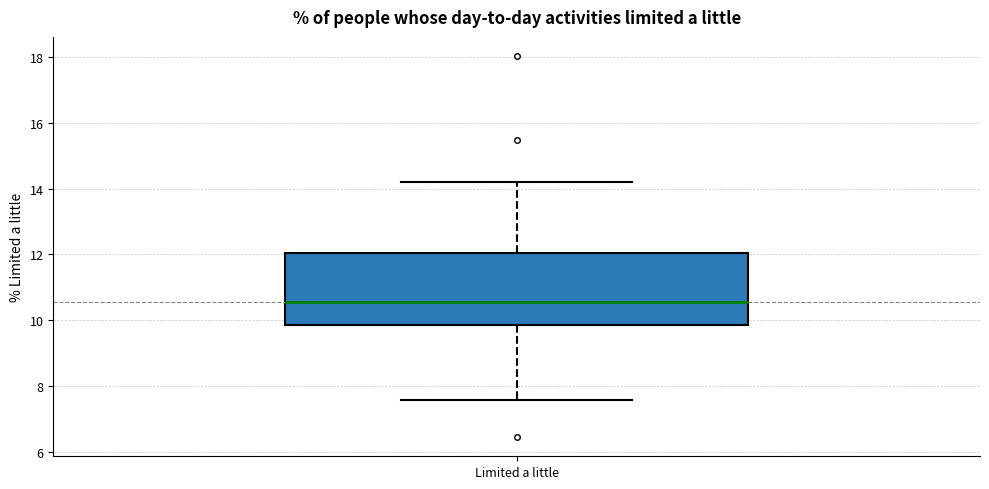

Read this box plot against the y-axis: the position of the median line, the range covered by the box, and the ends of both whiskers. The values are not printed on the chart, so give them approximately, as read against the axis.

median 10.6, box 9.8 to 12.0, whiskers 7.6 to 14.2